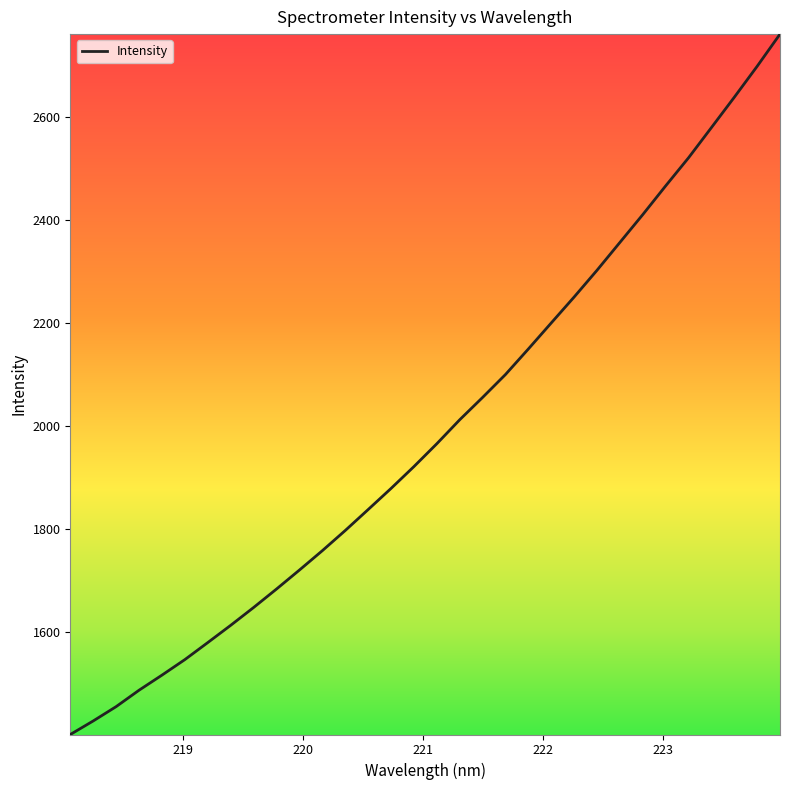

What is the maximum value shown in the chart?

2760.3